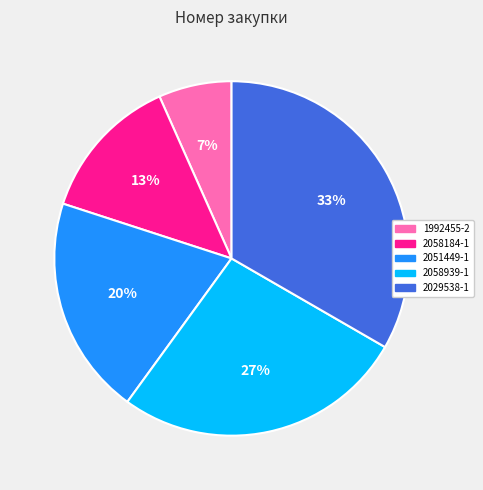

To the nearest percent, what is the average slice percentage?

20%